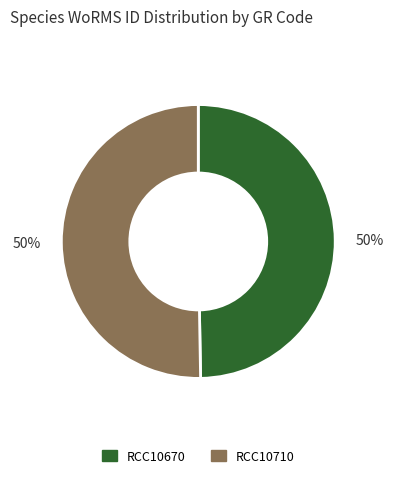

Is it true that RCC10670 is 50% of the pie?

True